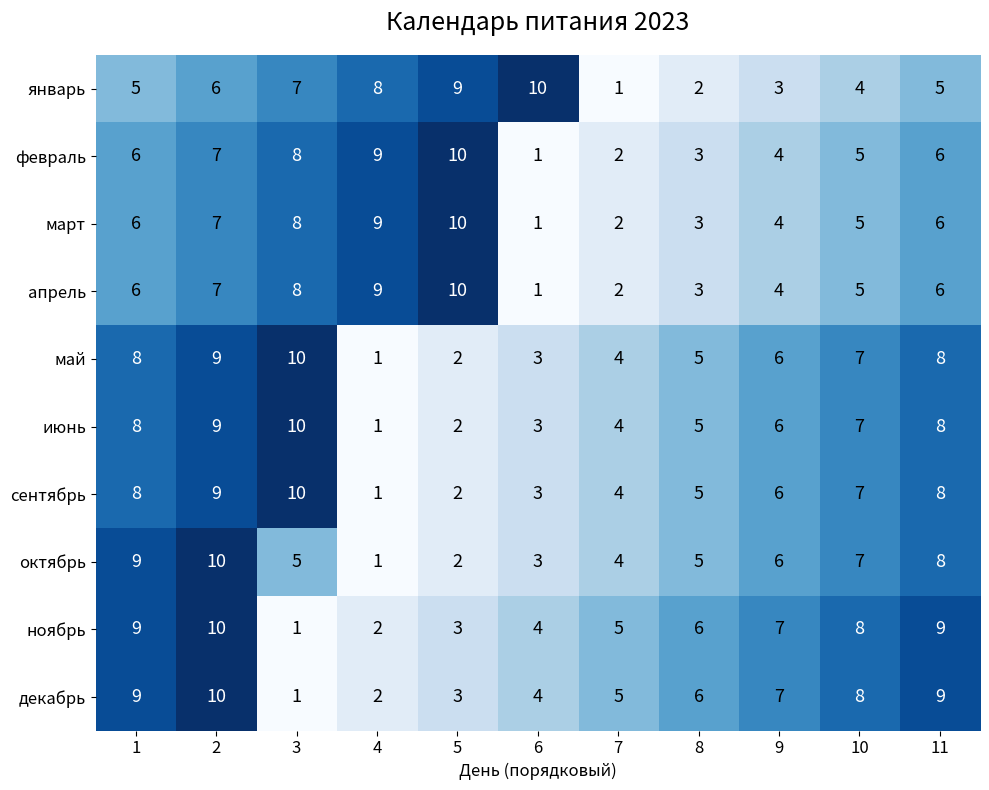

Which series changed the most between 2 and 4?

октябрь